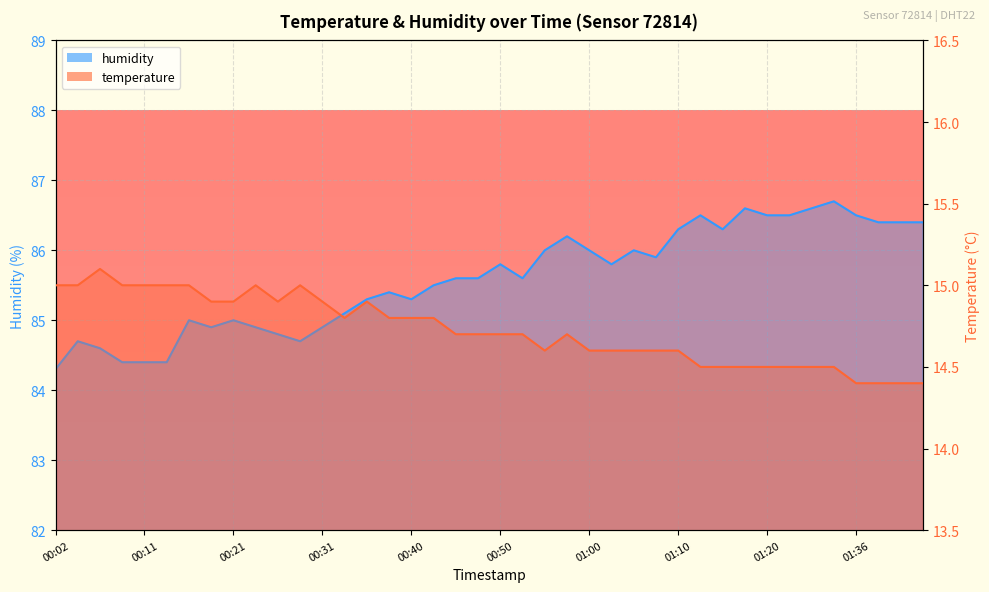

True or false: temperature has a value of 15.0 at 00:11.

True